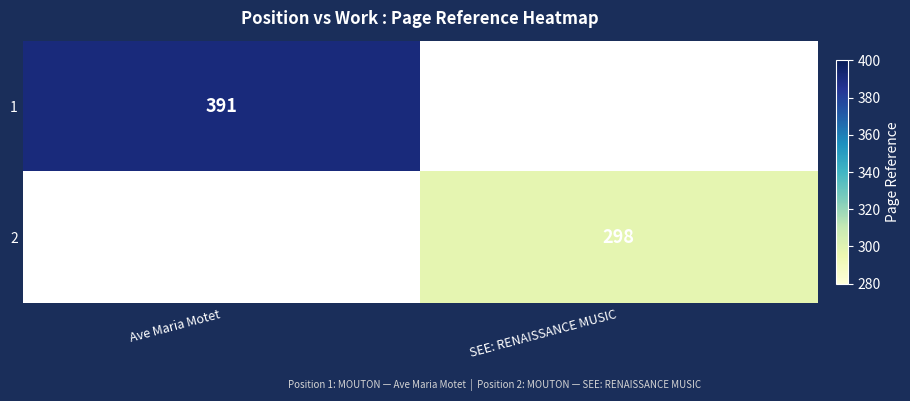

The value of 2 at SEE: RENAISSANCE MUSIC is 97. True or false?

False